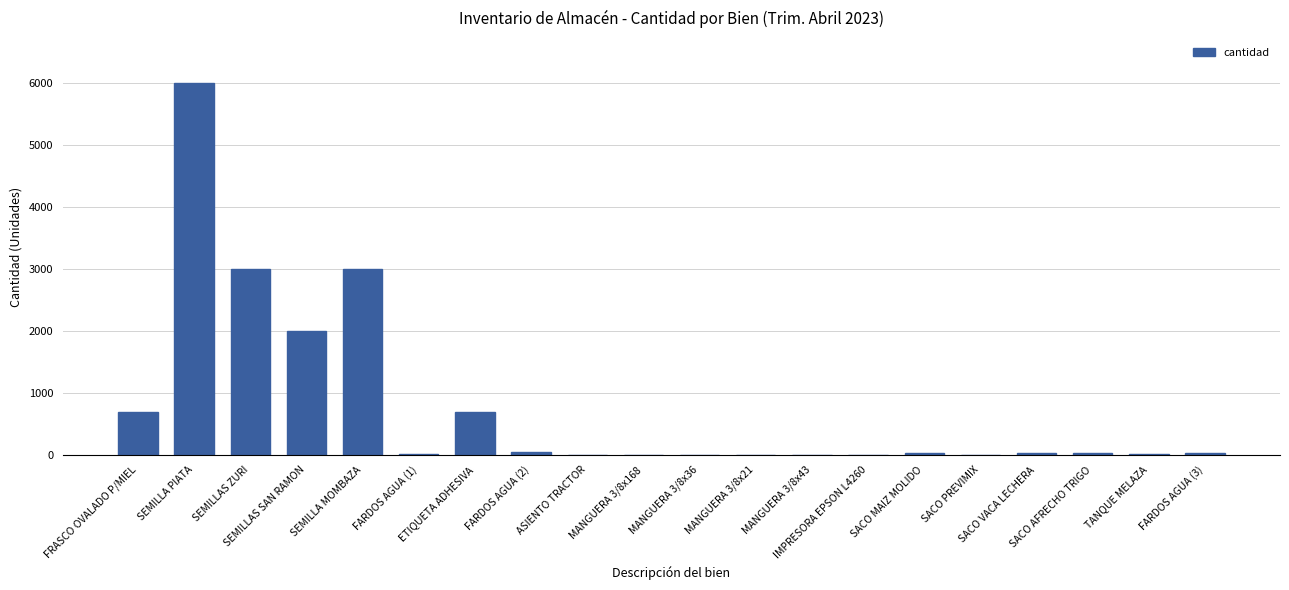

What value does the data have at SACO AFRECHO TRIGO, to the nearest 50?

50